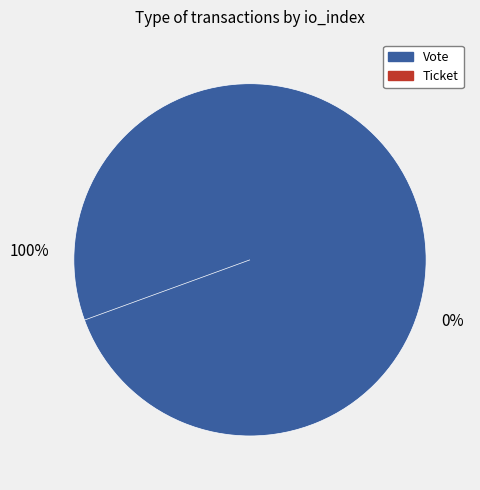

Which category accounts for the majority?

Vote